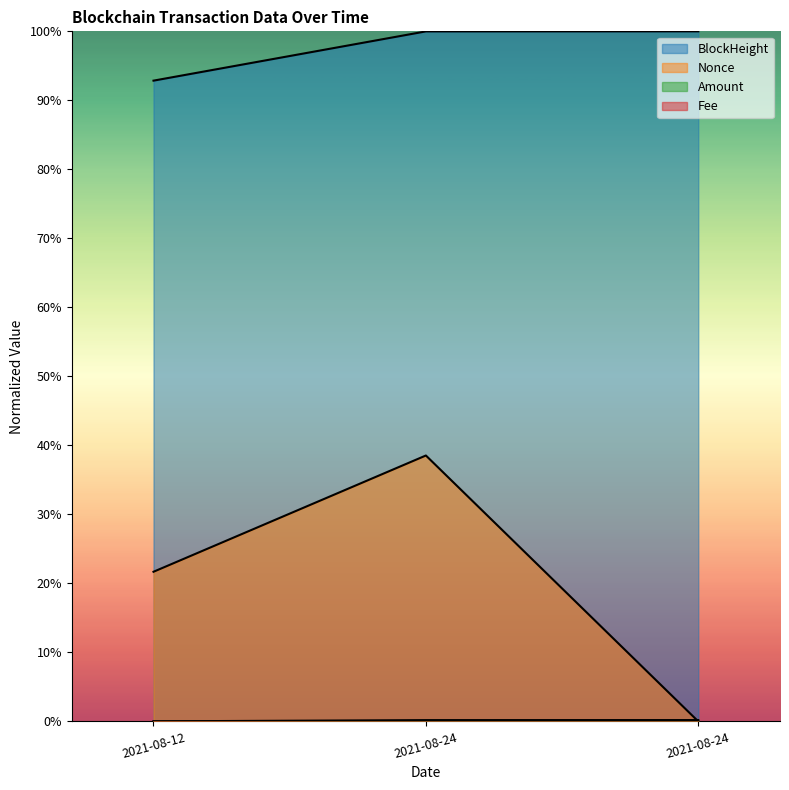

Rank the series at 2021-08-12 from highest to lowest value.

BlockHeight, Nonce, Amount, Fee